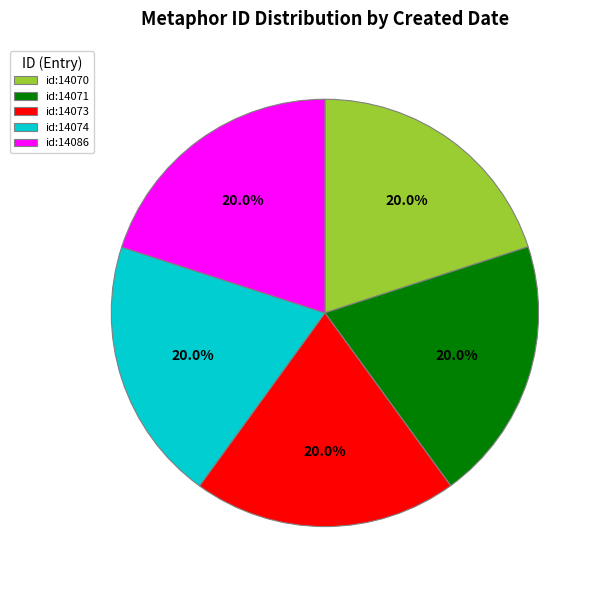

Do id:14086 and id:14073 together represent more than half of the pie?

No